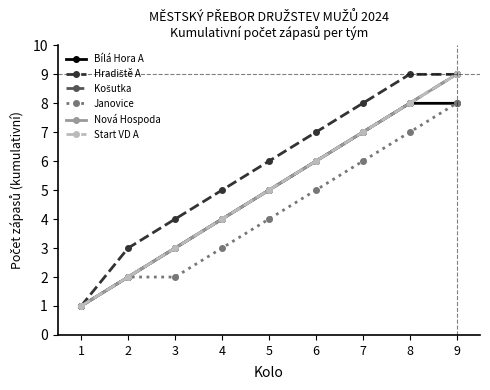

What is the value of the Bílá Hora A point at the 4th from the left?

4